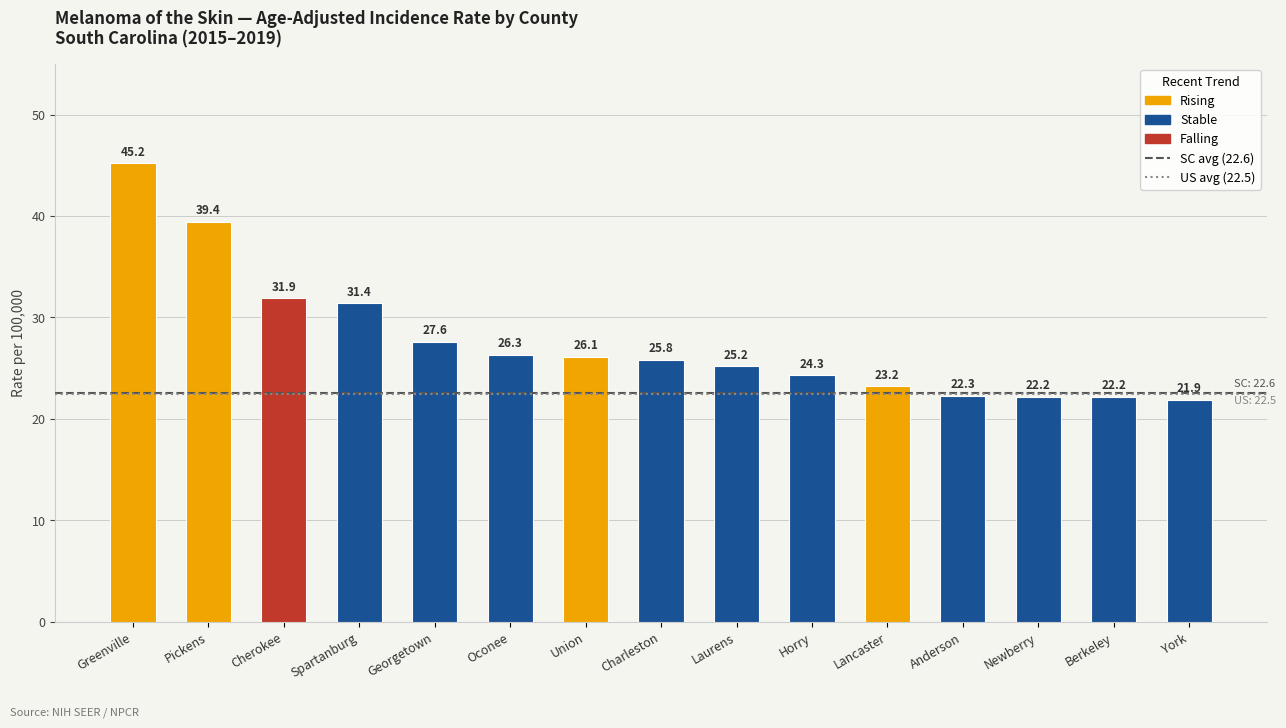

What is the greatest value displayed?

45.2